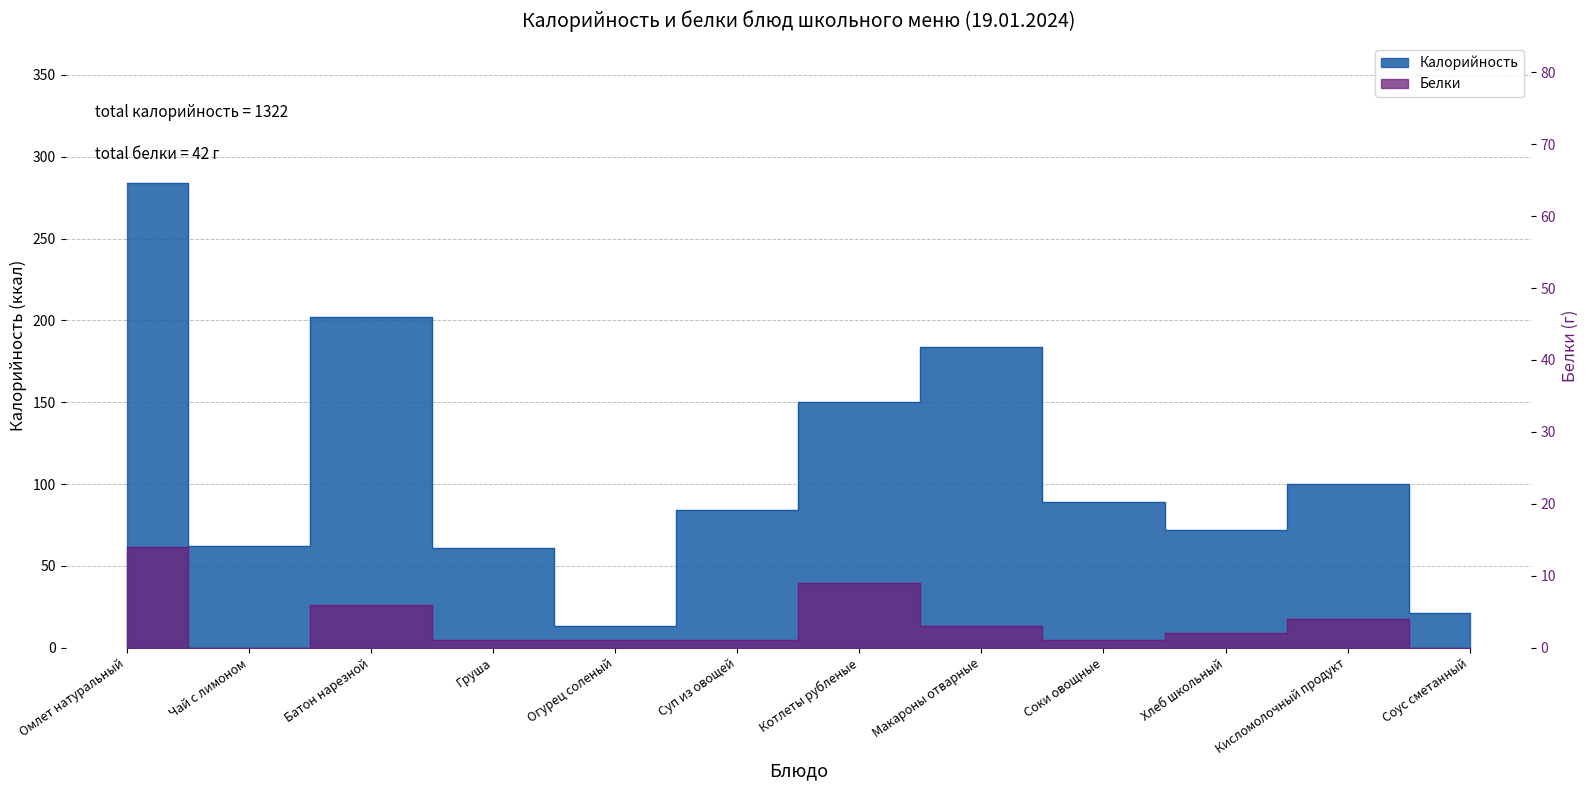

What is the difference between the maximum and minimum values in the Калорийность series?

271